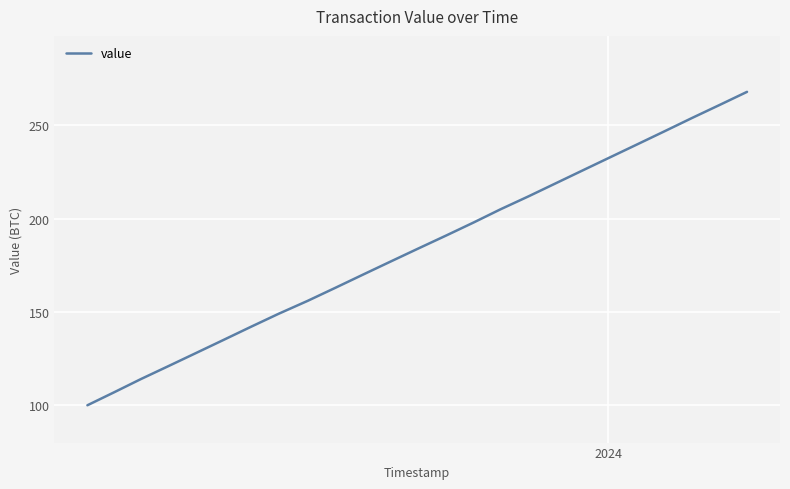

True or false: there are more than 1 points higher than both neighbors.

False